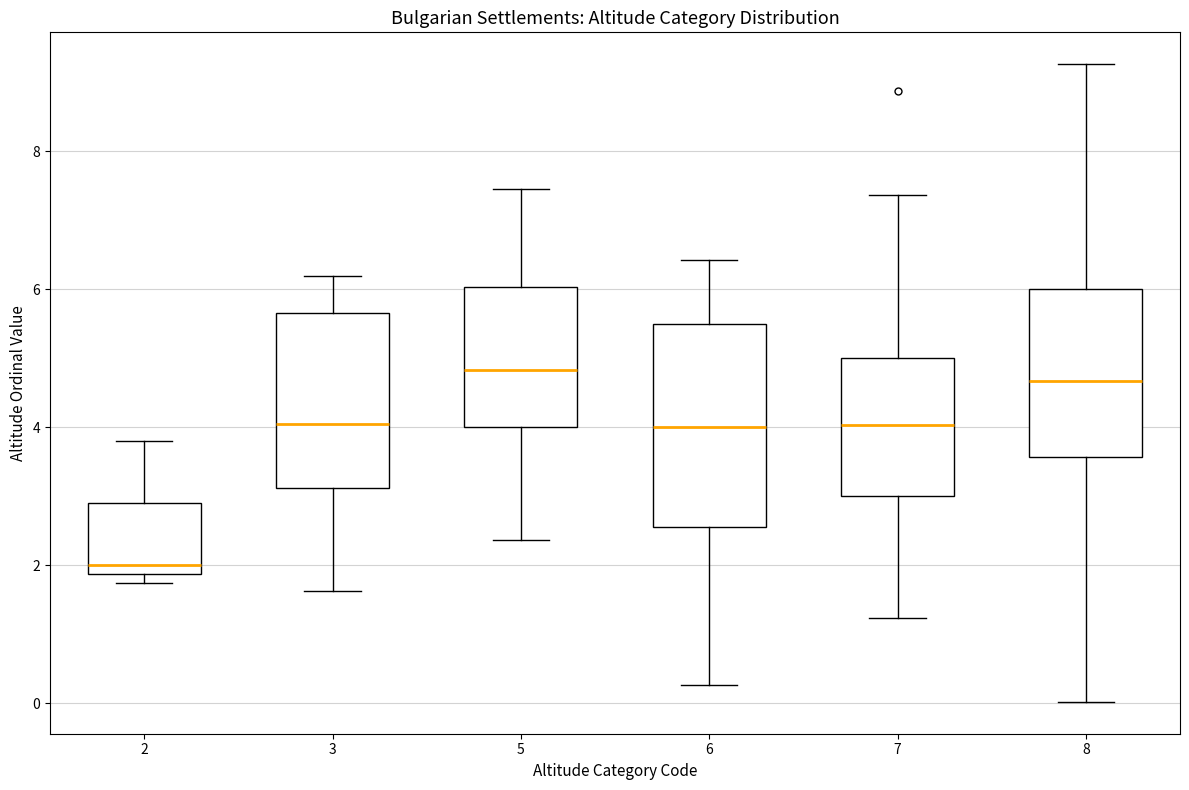

Reading left to right, read every box against the y-axis: the position of its median line, the range the box covers, and the ends of its whiskers. The values are not printed on the chart, so give them approximately, as read against the axis.

2: median 2.0, box 1.8 to 3.0, whiskers 1.8 (just below the box's lower edge) to 3.8
3: median 4.0, box 3.2 to 5.6, whiskers 1.6 to 6.2
5: median 4.8, box 4.0 to 6.0, whiskers 2.4 to 7.4
6: median 4.0, box 2.6 to 5.4, whiskers 0.2 to 6.4
7: median 4.0, box 3.0 to 5.0, whiskers 1.2 to 7.4
8: median 4.6, box 3.6 to 6.0, whiskers 0.0 to 9.2